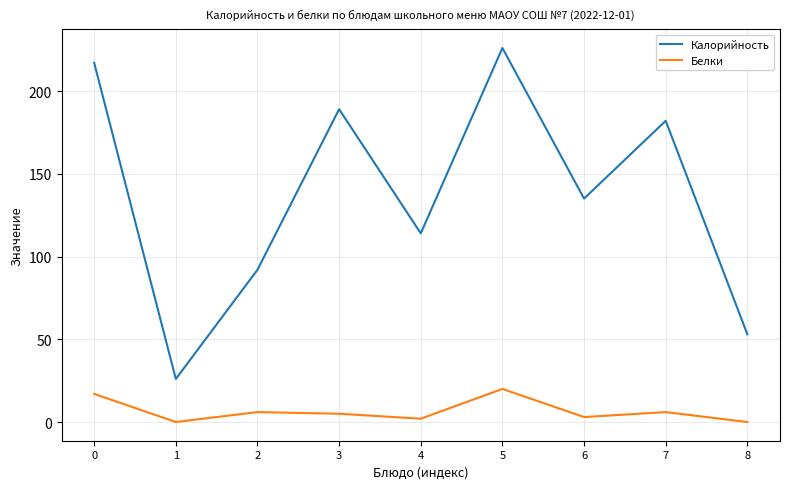

Rank the series at 6 from highest to lowest value.

Калорийность, Белки